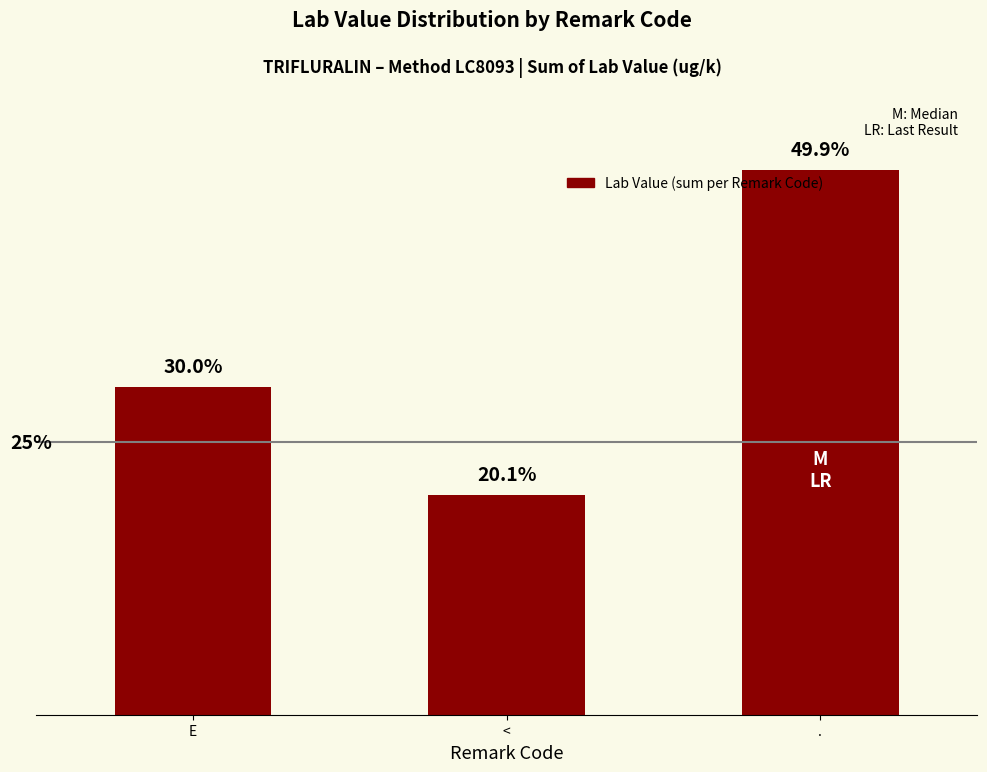

Does the chart contain any negative values?

No